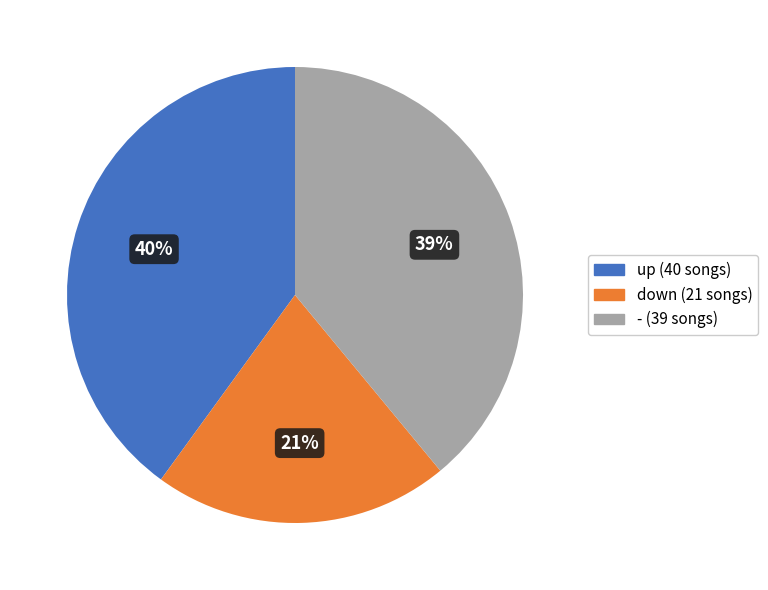

How many segments does this pie chart have?

3